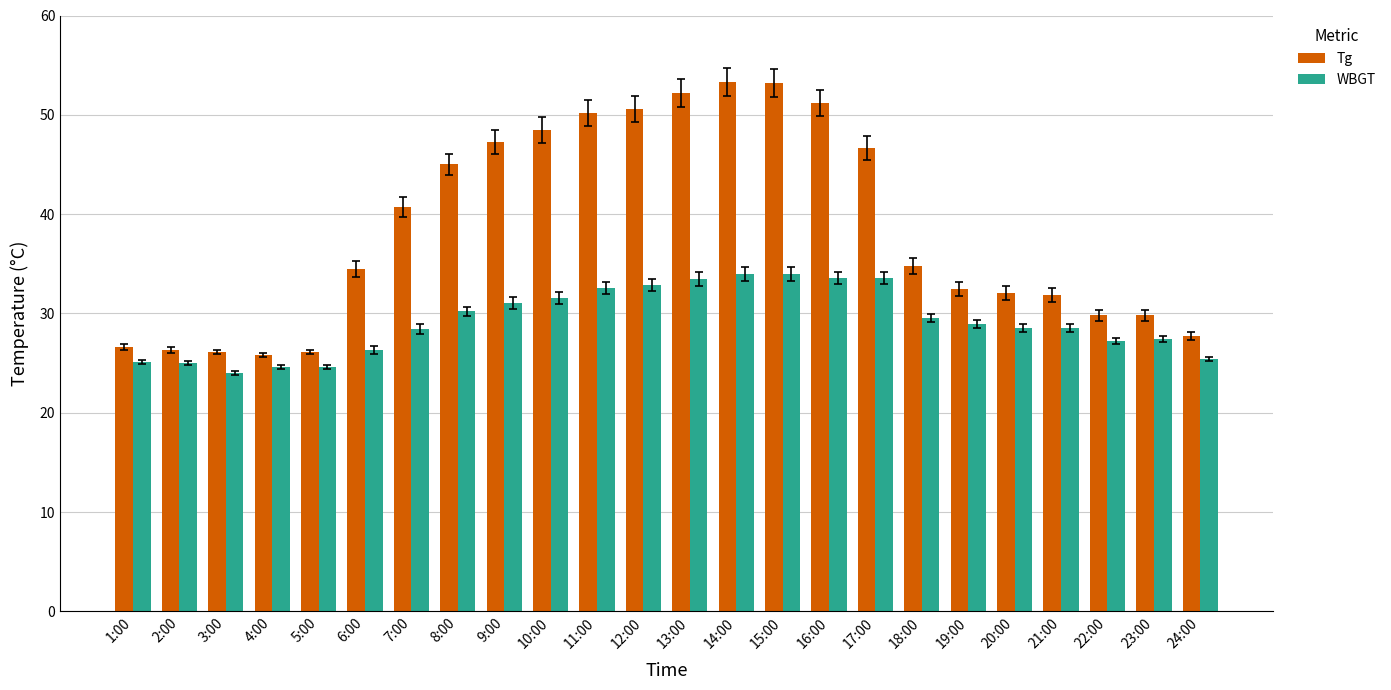

What is the label of the 24th bar from the right?

1:00